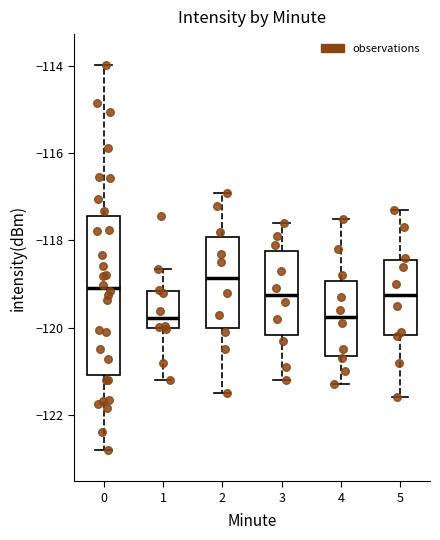

Where is the lower edge of the box at x = 5 on the y-axis? The values are not printed on the chart, so give them approximately, as read against the axis.

-120.2